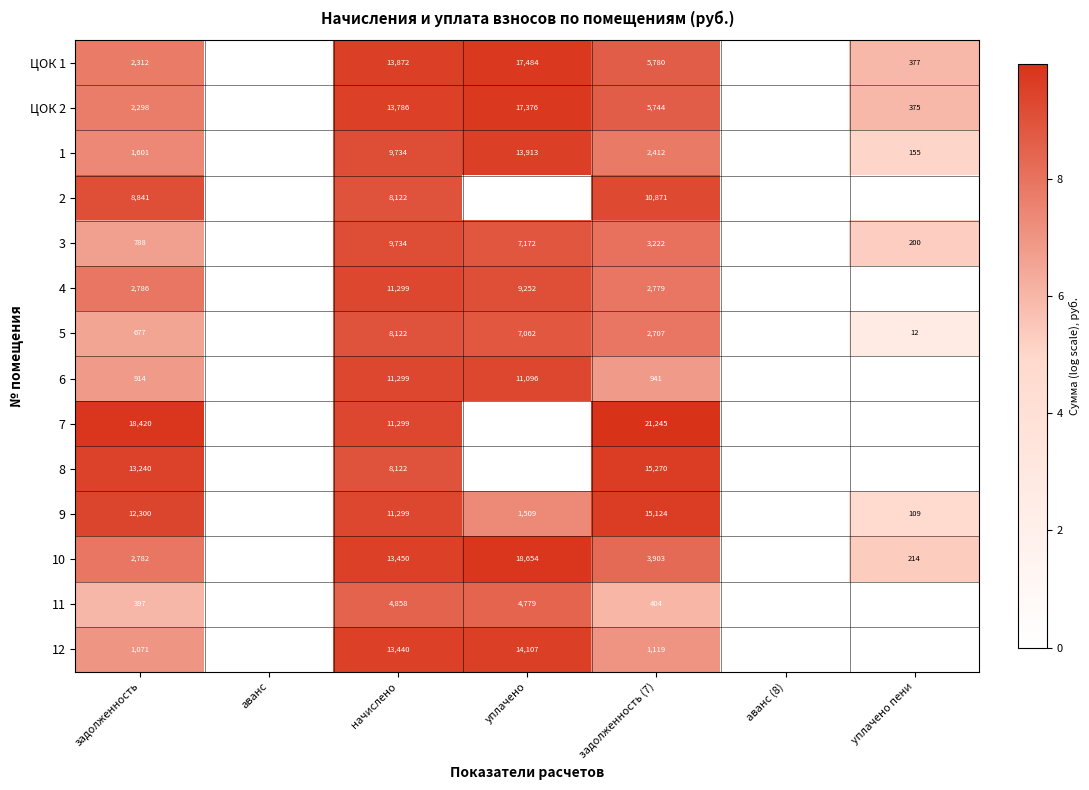

True or false: 5 has a value of 7062 at уплачено.

True